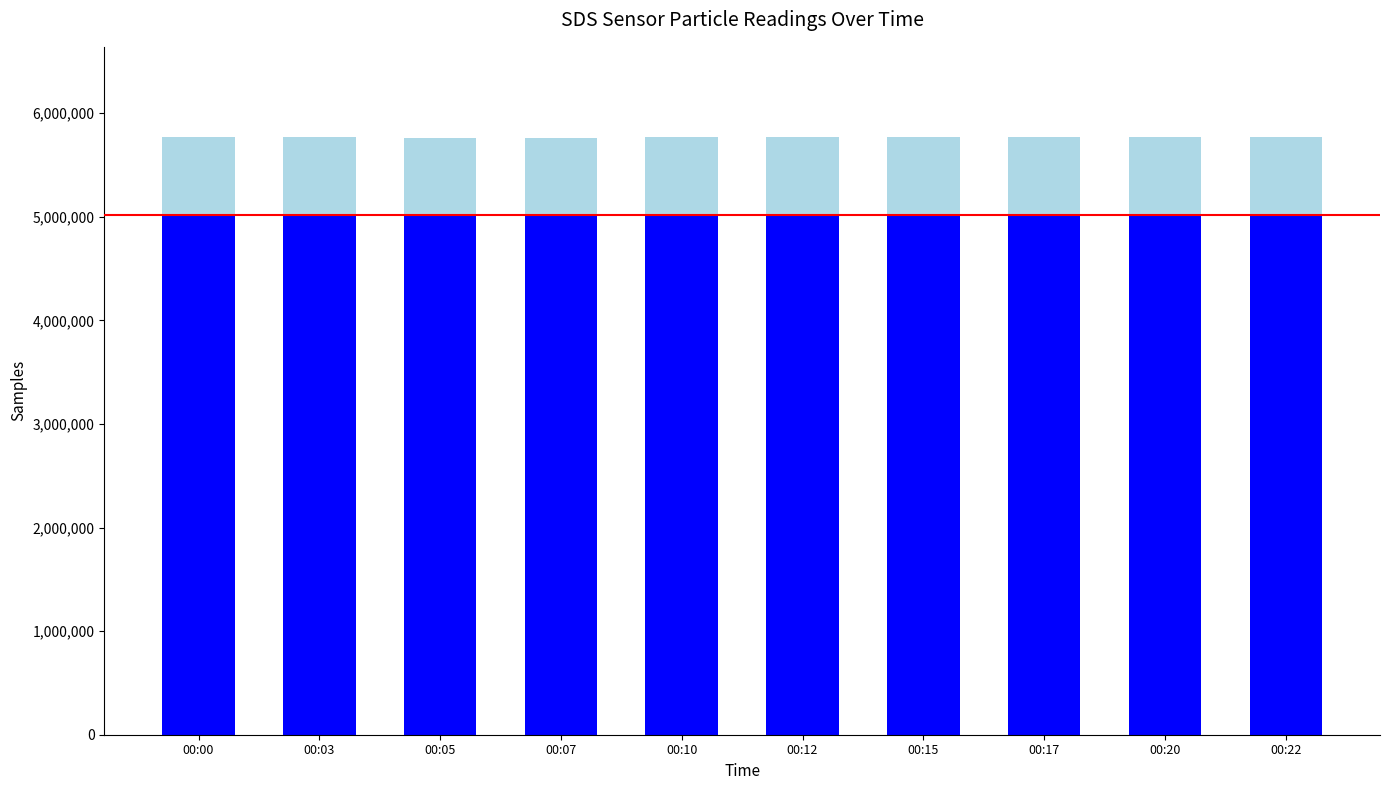

What is the total value across all series at 00:12?

5768543.9